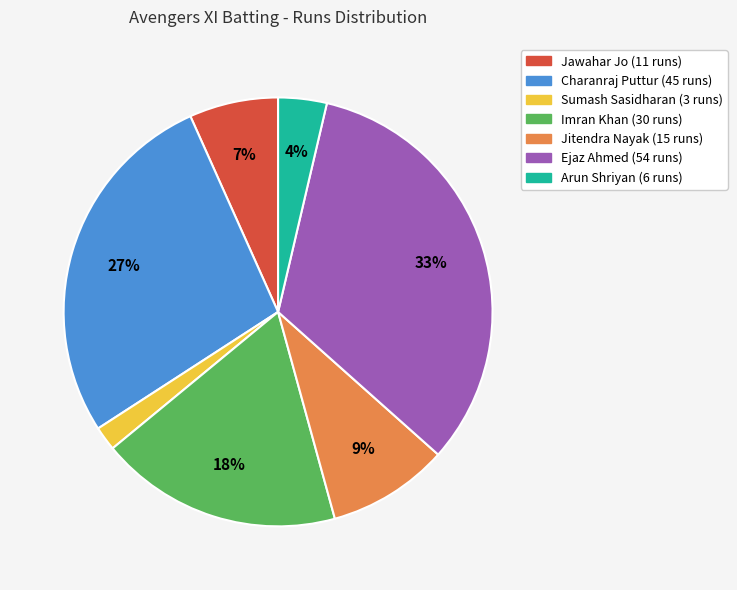

Is it true that Jitendra Nayak is 23% of the pie?

False